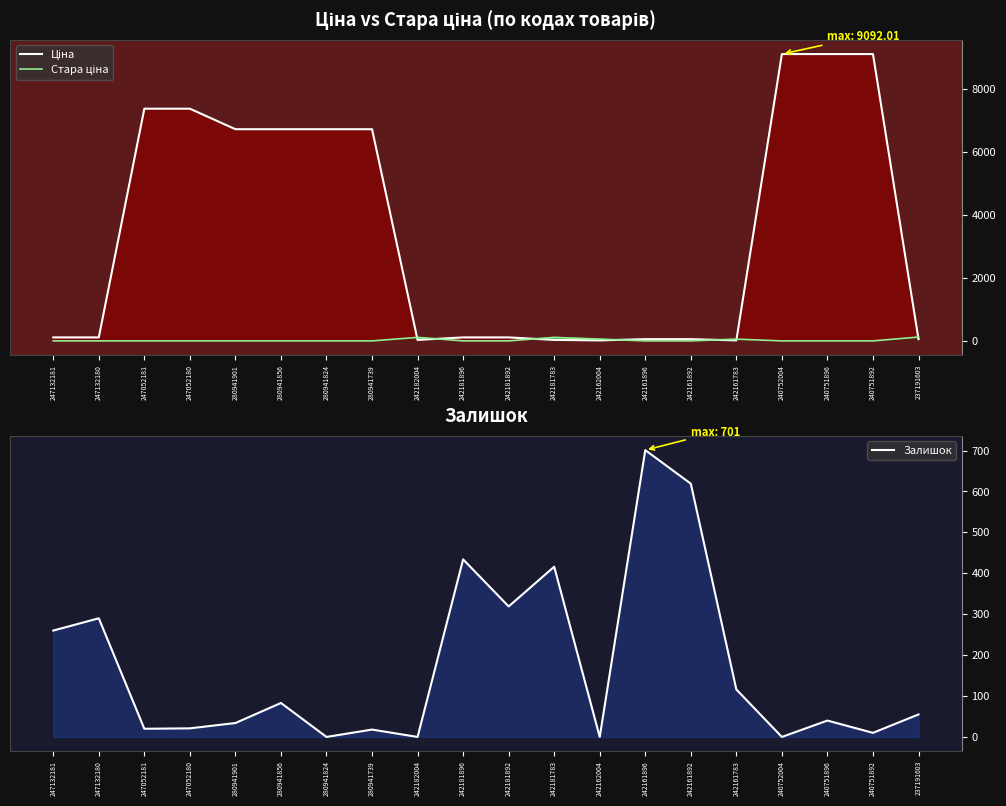

True or false: Залишок has a value of 18.0 at 280941739.

True